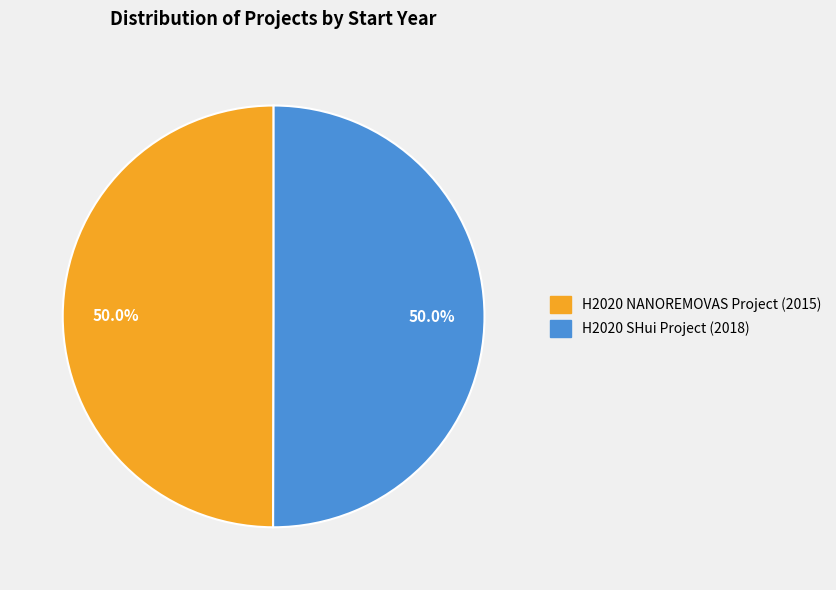

To the nearest percent, what portion does H2020 SHui Project (2018) represent?

50%